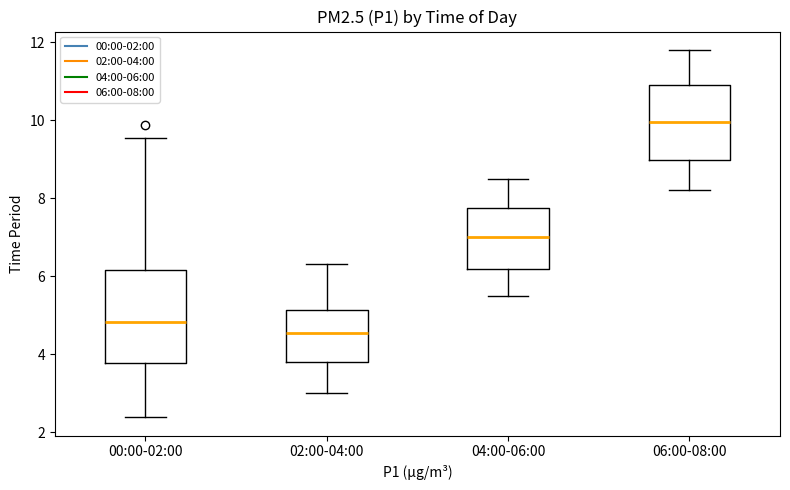

Which box has the lowest median line?

02:00-04:00